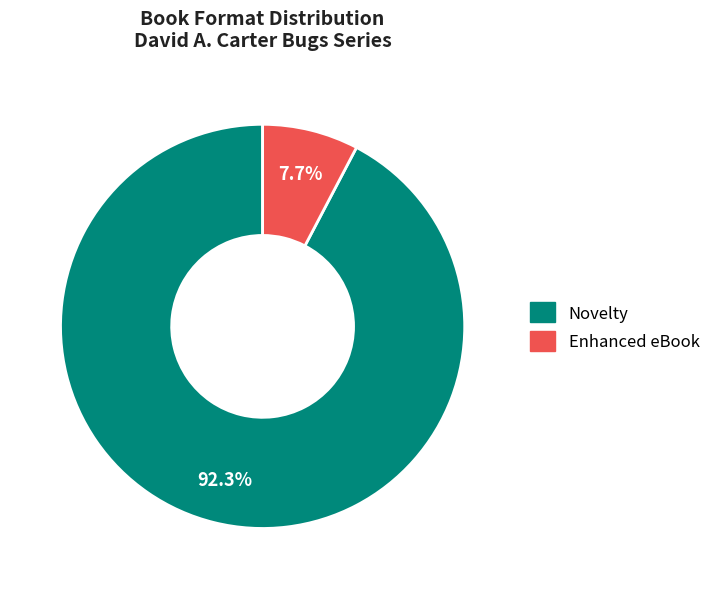

Count the number of slices in the pie.

2